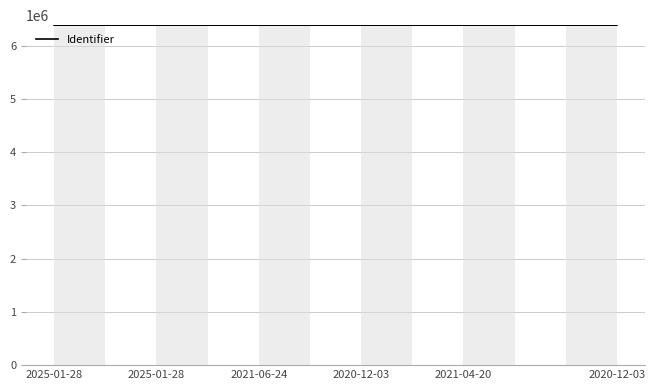

What is the greatest value displayed?

6384714